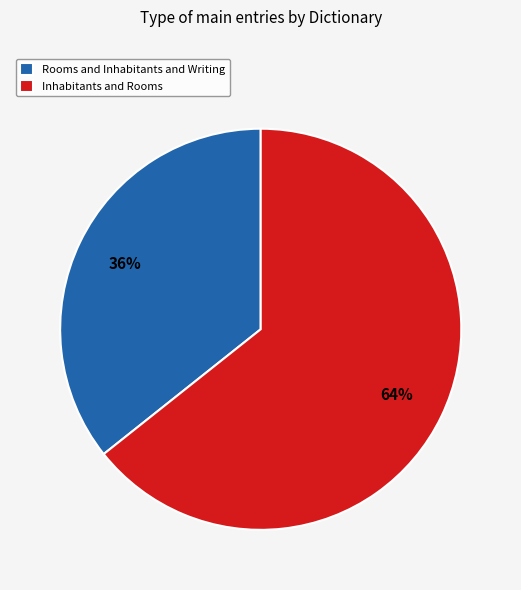

True or false: Rooms and Inhabitants and Writing accounts for 27% of the total.

False